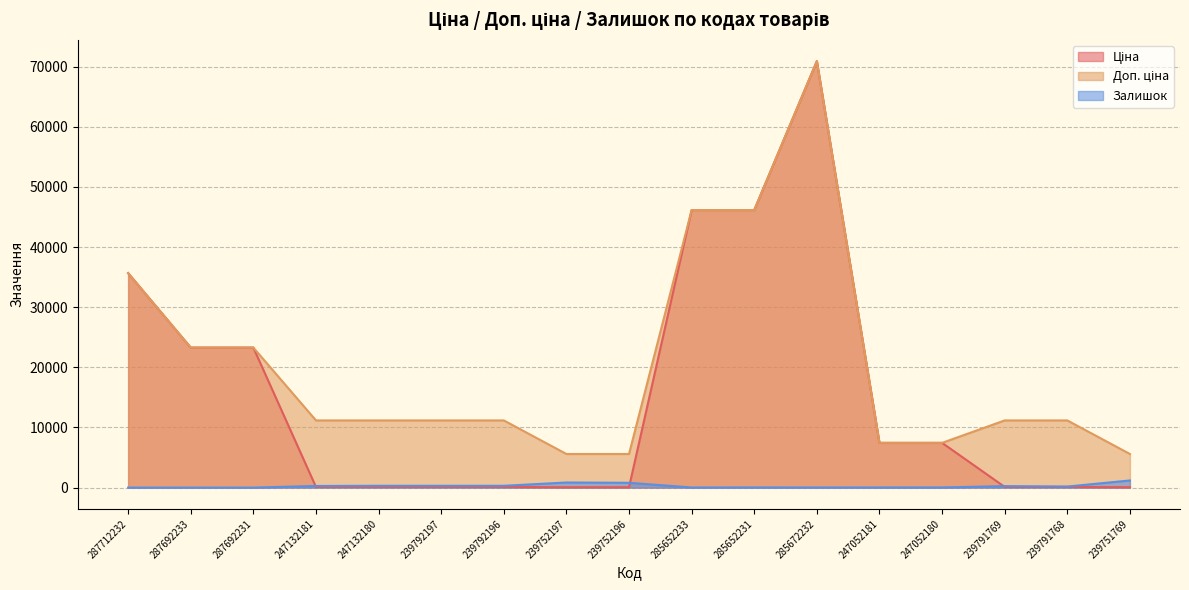

At which category does Доп. ціна reach its first local peak?

285672232